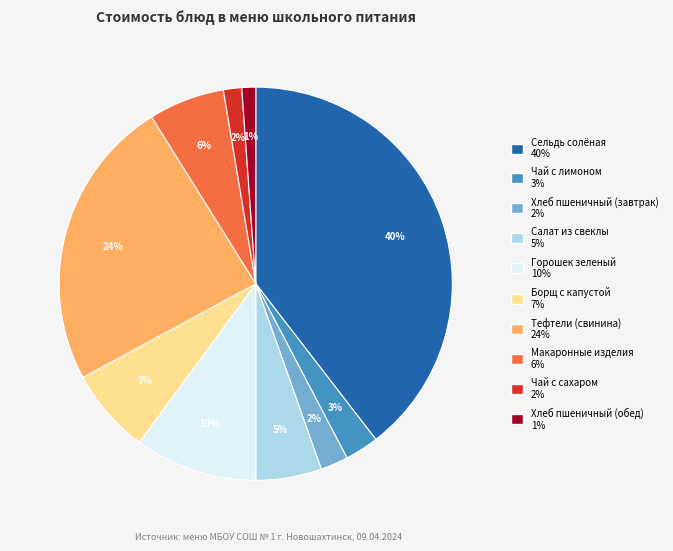

How many slices are in this pie chart?

10